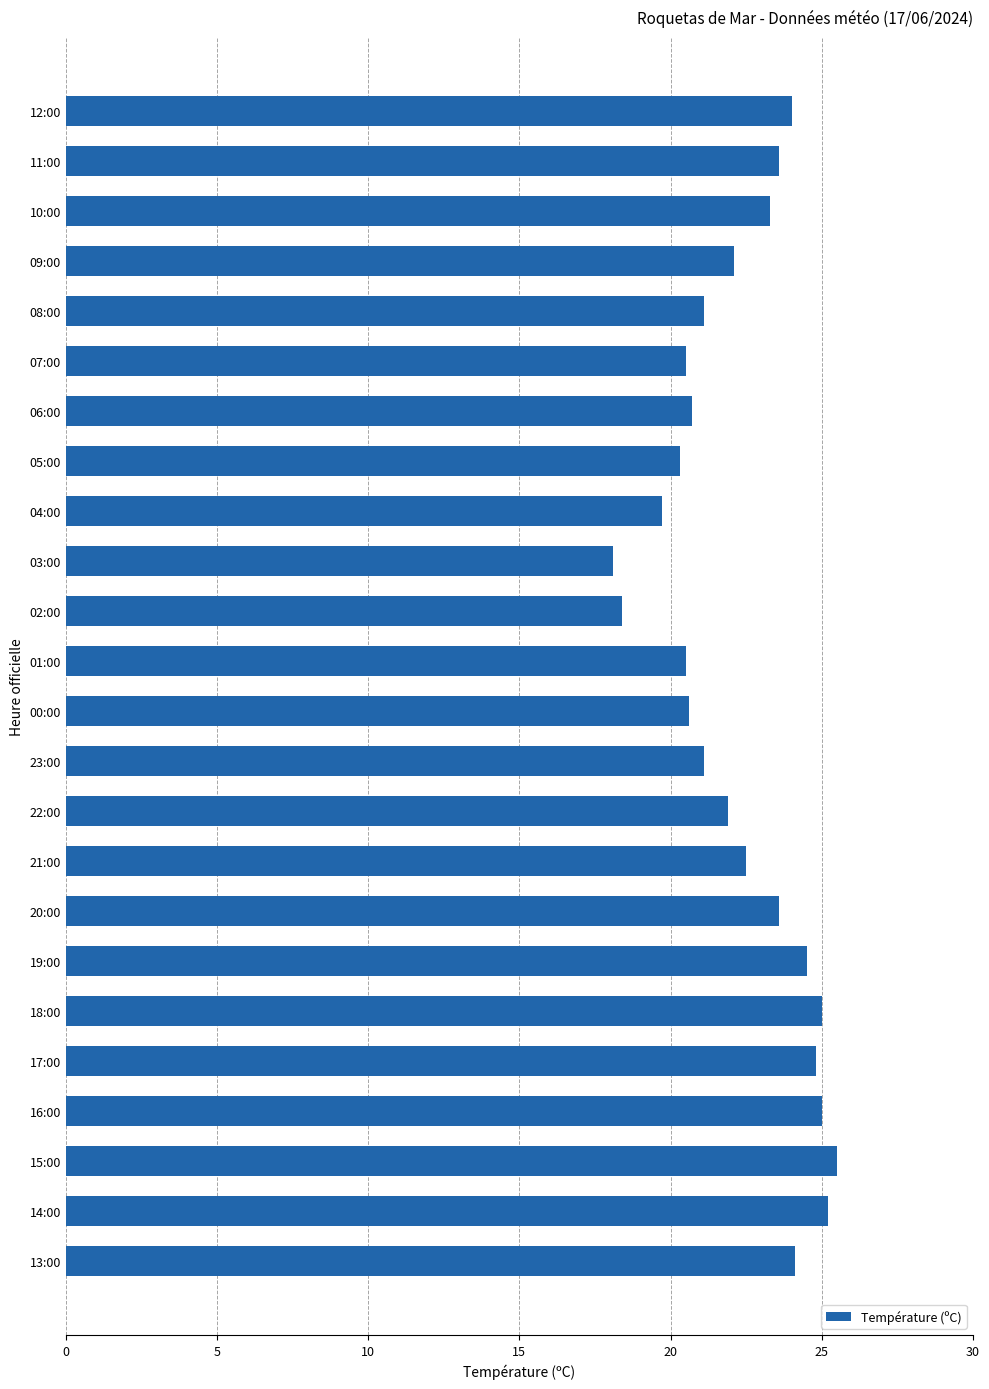

The chart shows a value of 18.1 at 03:00. True or false?

True